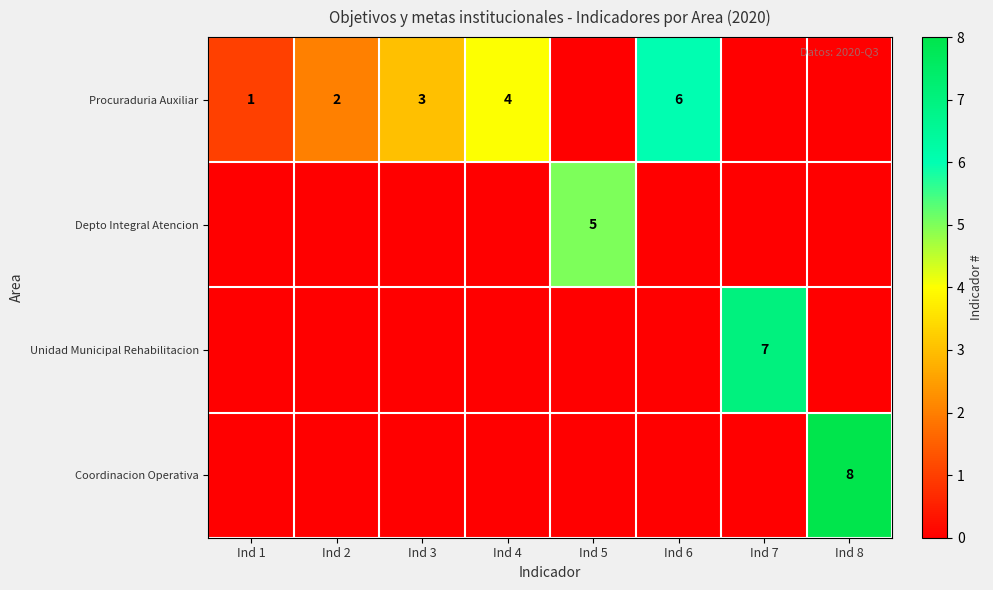

What is the difference between the highest and lowest values at Ind 6?

6